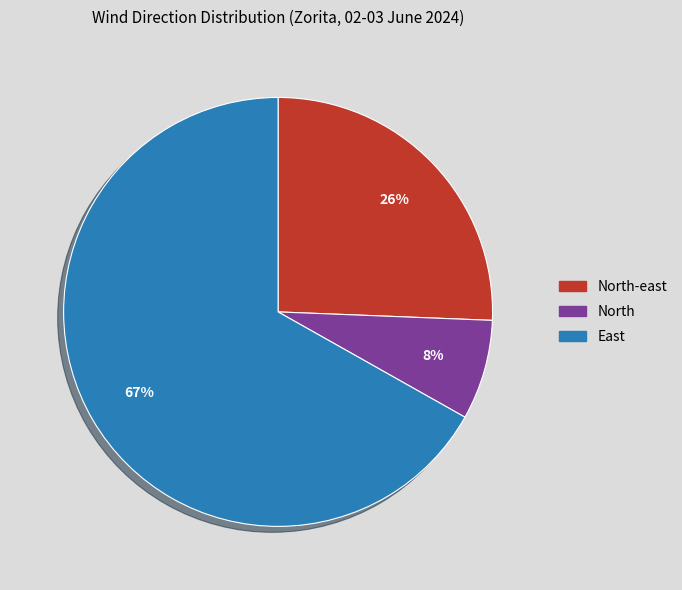

To the nearest percent, what is the average slice percentage?

33%